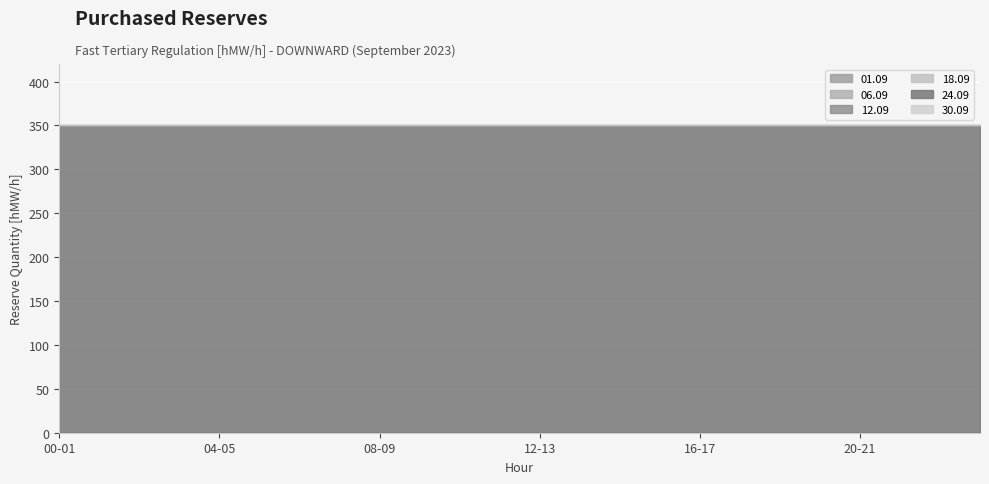

Does the chart display data point markers on the line(s)?

No